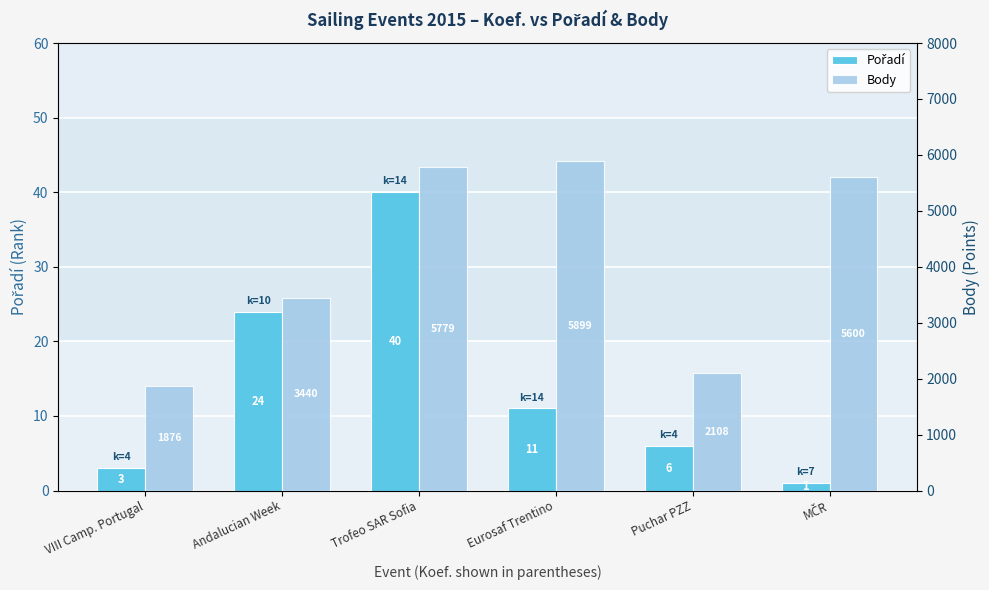

Which series has the largest range (max minus min)?

Body